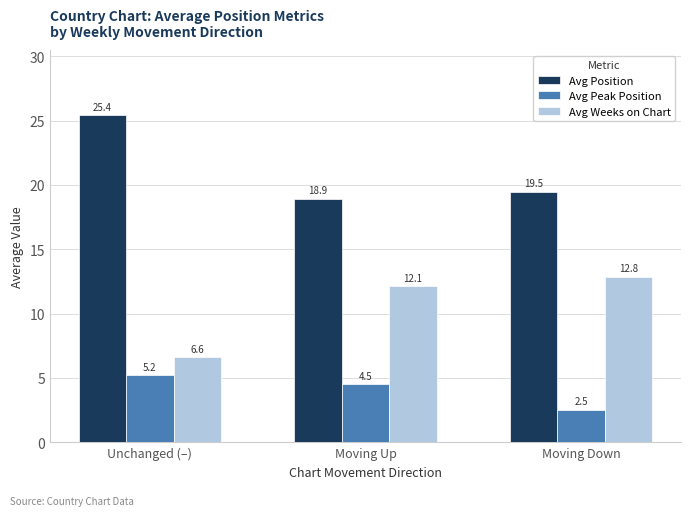

Reading left to right, transcribe all the data shown in this chart.

Avg Position: 25.4	18.9	19.5
Avg Peak Position: 5.2	4.5	2.5
Avg Weeks on Chart: 6.6	12.1	12.8